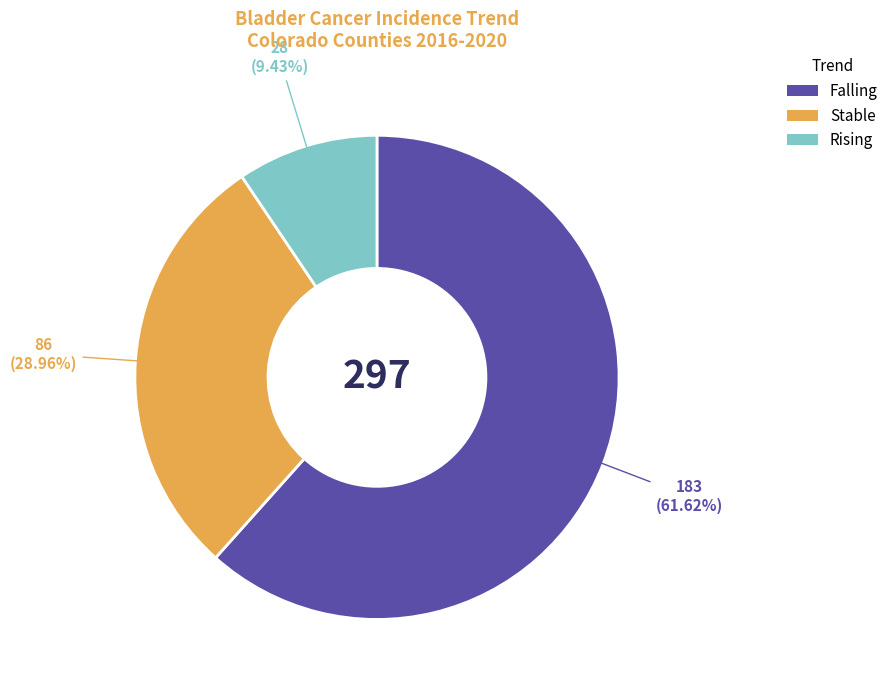

Do Rising and Stable together represent more than half of the pie?

No